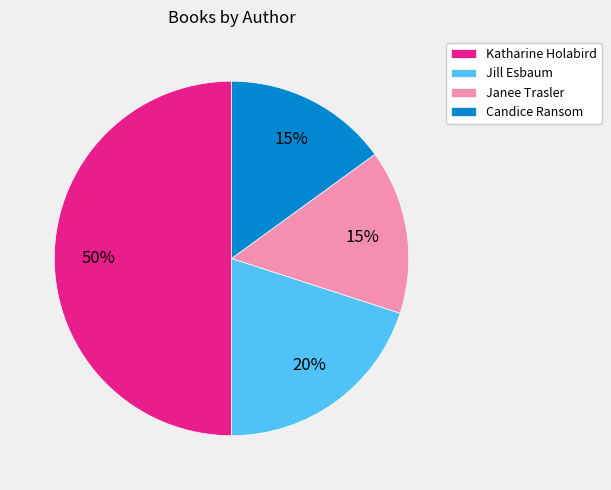

To the nearest percent, what portion does Janee Trasler represent?

15%